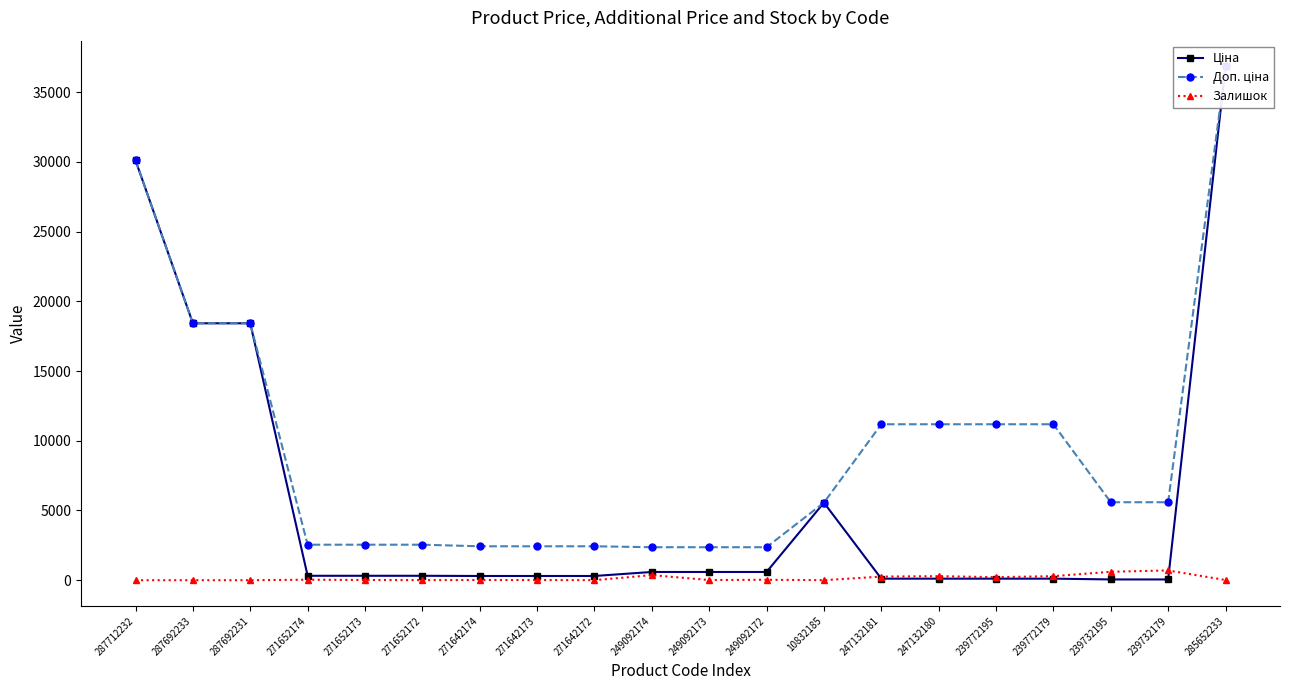

Which series has the widest spread of values?

Ціна